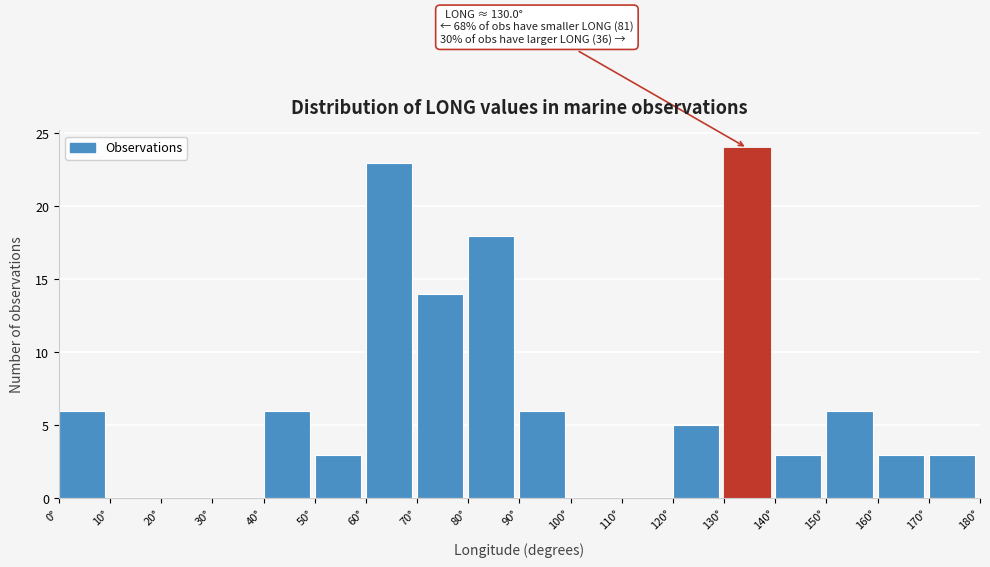

Over which range of the x-axis is the bar tallest?

130 to 140